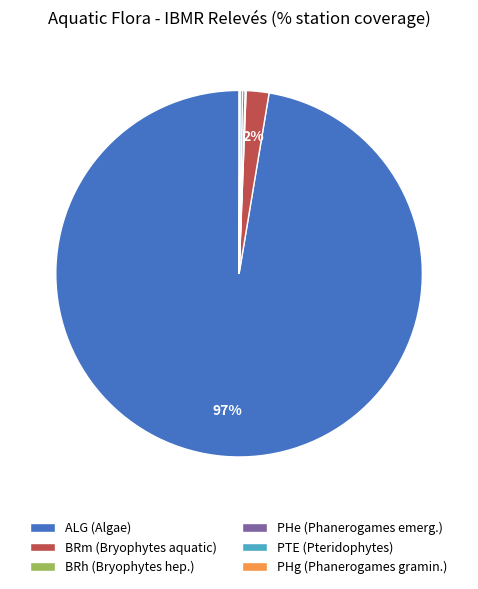

What is the largest slice in the pie chart?

ALG (Algae)